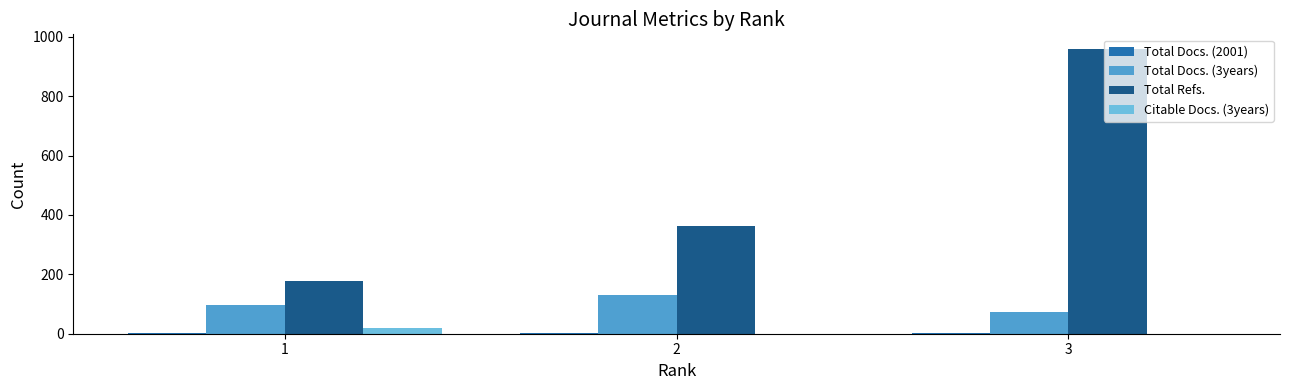

The value of Citable Docs. (3years) at 3 is 0. True or false?

True